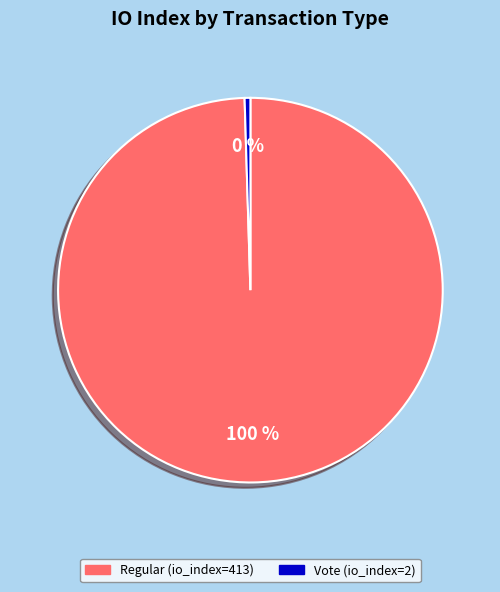

To the nearest percent, what is the average slice percentage?

50%